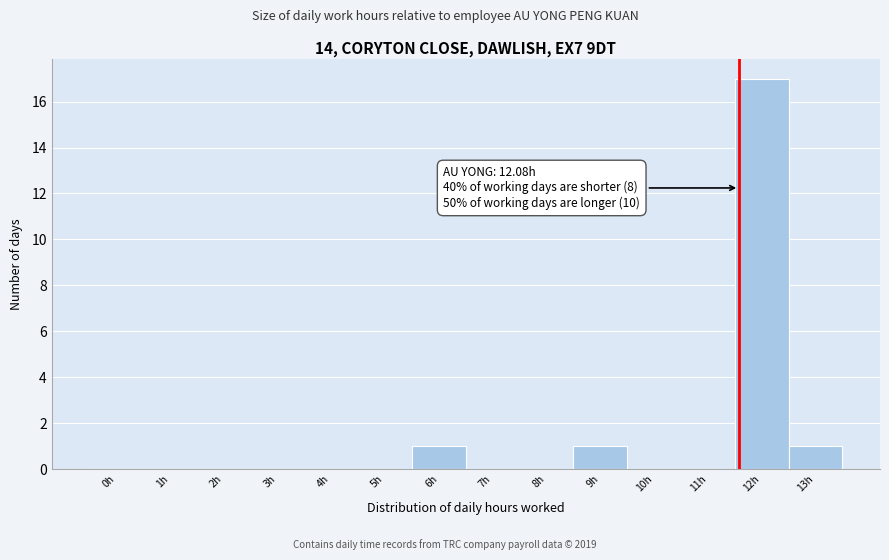

Reading left to right, extract all data points from this chart.

0h=0	1h=0	2h=0	3h=0	4h=0	5h=0	6h=1	7h=0	8h=0	9h=1	10h=0	11h=0	12h=17	13h=1